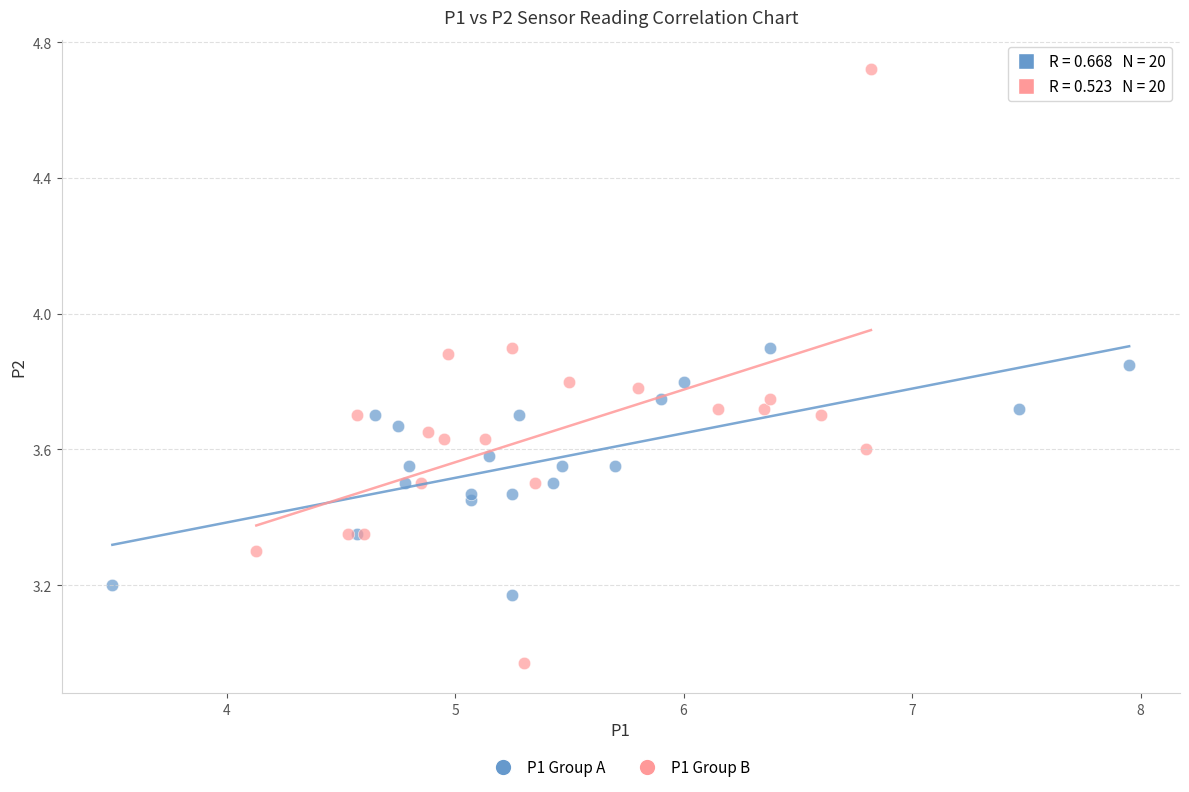

Which series reaches the maximum Y coordinate?

P1 Group B